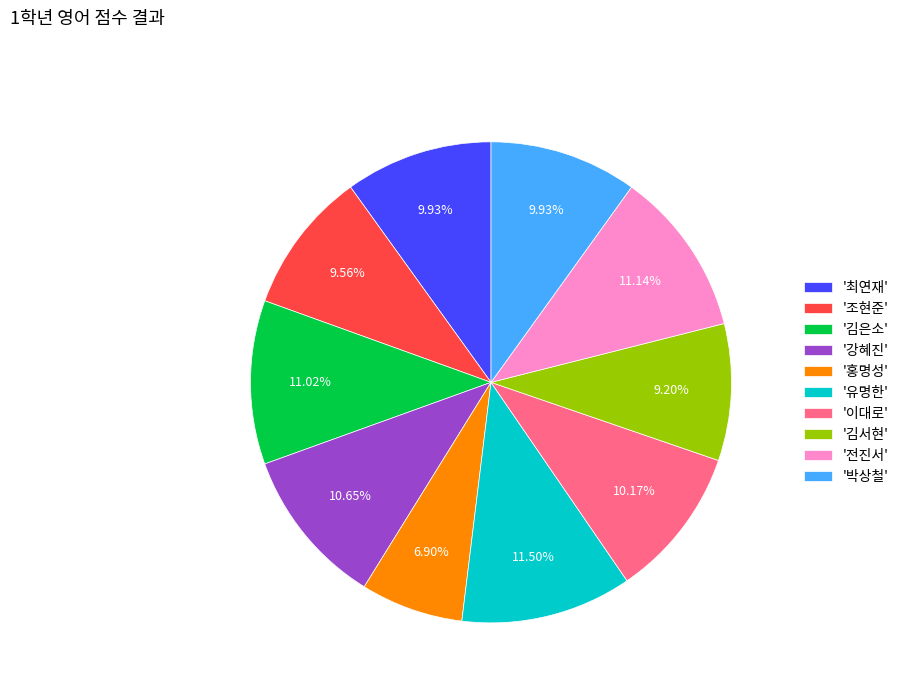

Which has a higher value, '홍명성' or '유명한'?

'유명한'